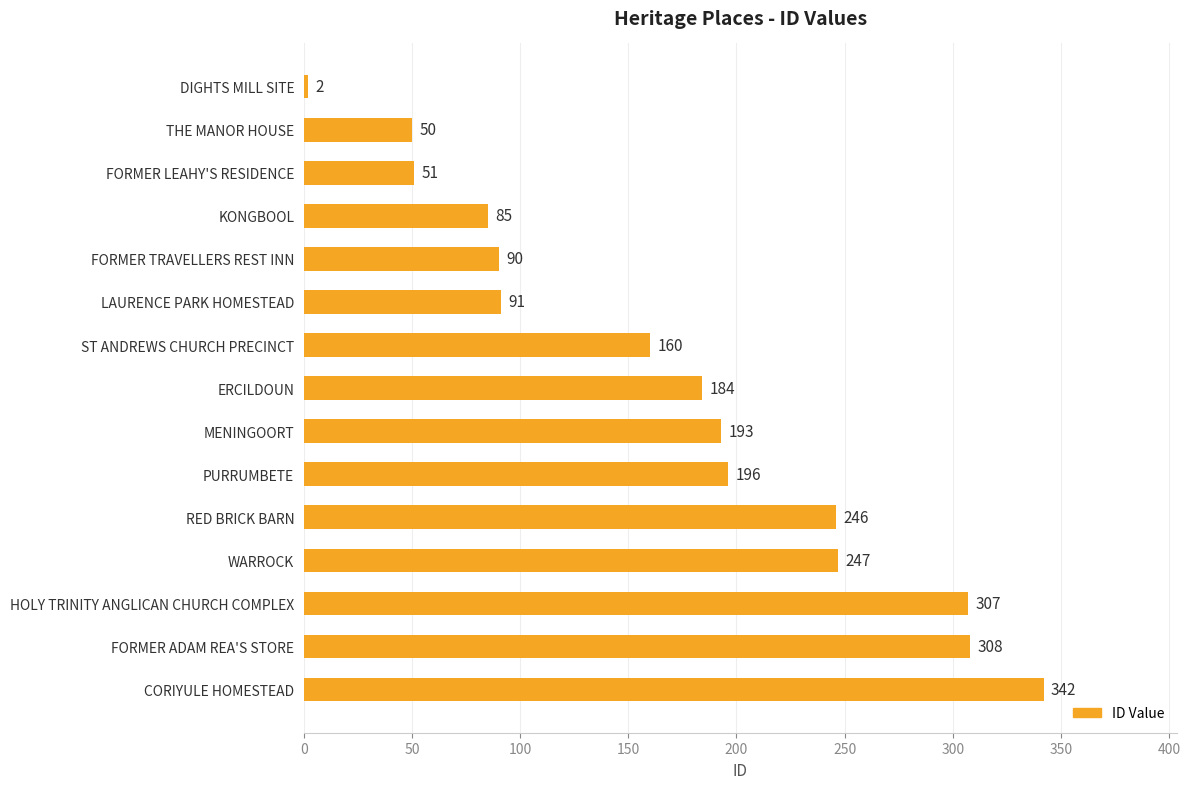

Reading top to bottom, extract all data points from this chart.

DIGHTS MILL SITE=2	THE MANOR HOUSE=50	FORMER LEAHY'S RESIDENCE=51	KONGBOOL=85	FORMER TRAVELLERS REST INN=90	LAURENCE PARK HOMESTEAD=91	ST ANDREWS CHURCH PRECINCT=160	ERCILDOUN=184	MENINGOORT=193	PURRUMBETE=196	RED BRICK BARN=246	WARROCK=247	HOLY TRINITY ANGLICAN CHURCH COMPLEX=307	FORMER ADAM REA'S STORE=308	CORIYULE HOMESTEAD=342